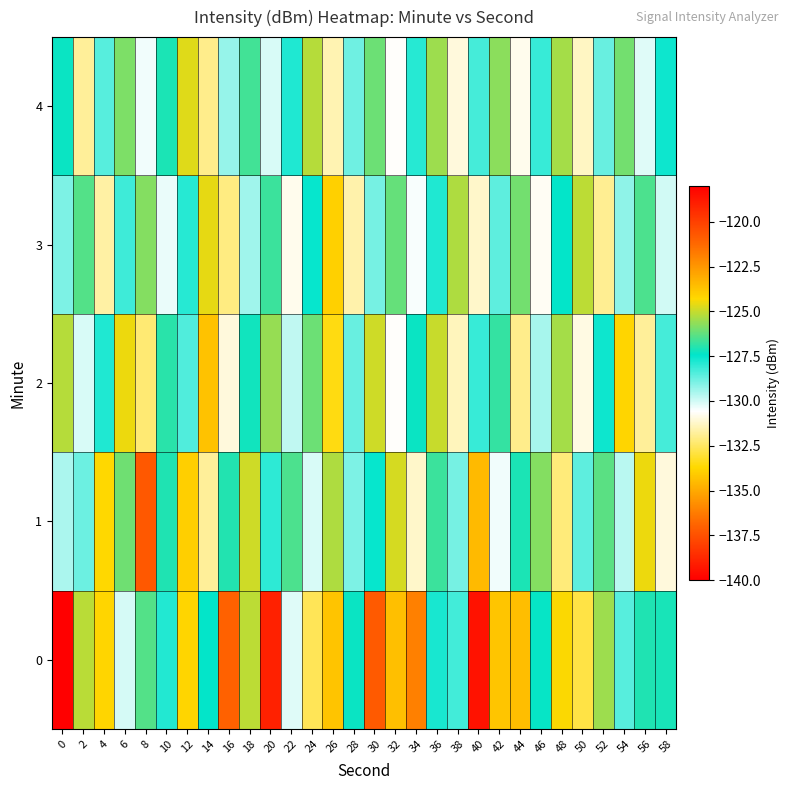

At which category is the sum across all series the highest?

30